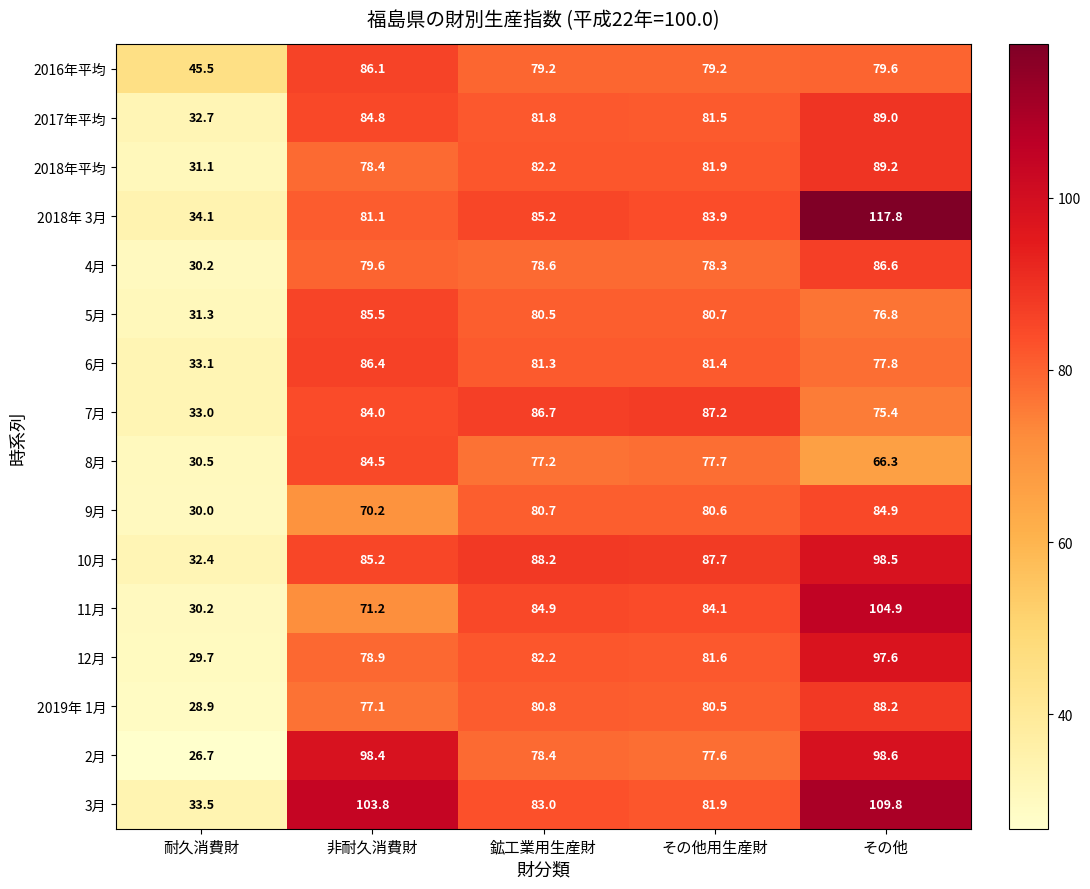

Rank the series by their maximum value, from highest to lowest.

2018年 3月, 3月, 11月, 2月, 10月, 12月, 2018年平均, 2017年平均, 2019年 1月, 7月, 4月, 6月, 2016年平均, 5月, 9月, 8月